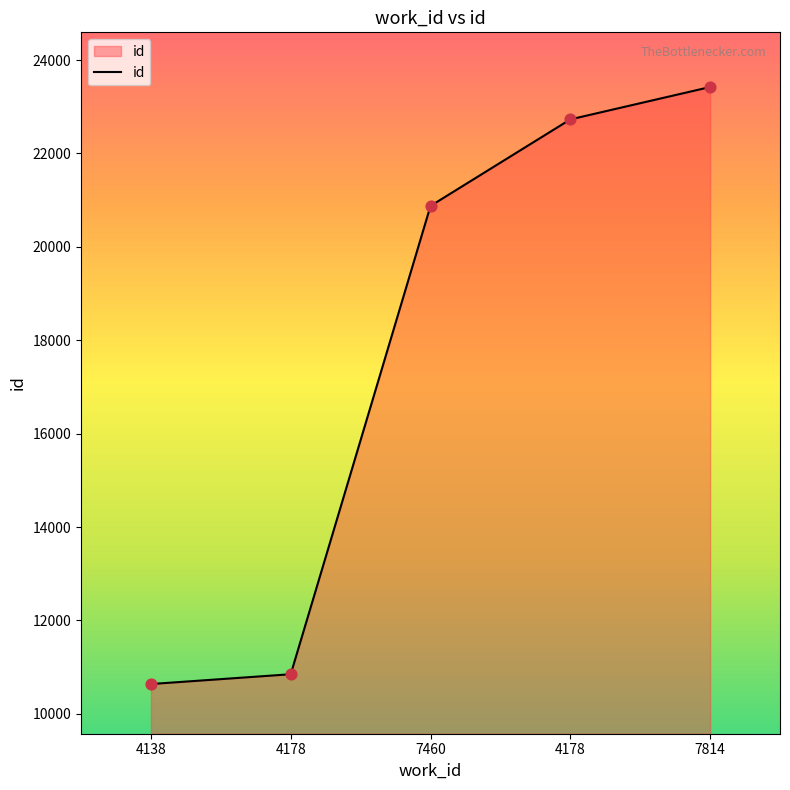

Is this an area chart (filled region under the line)?

Yes